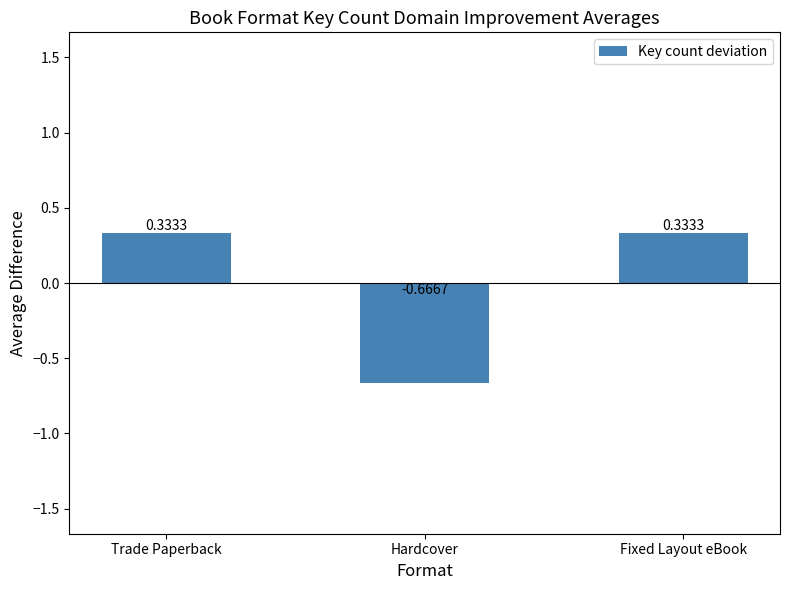

Which category has the lowest value across all series?

Hardcover